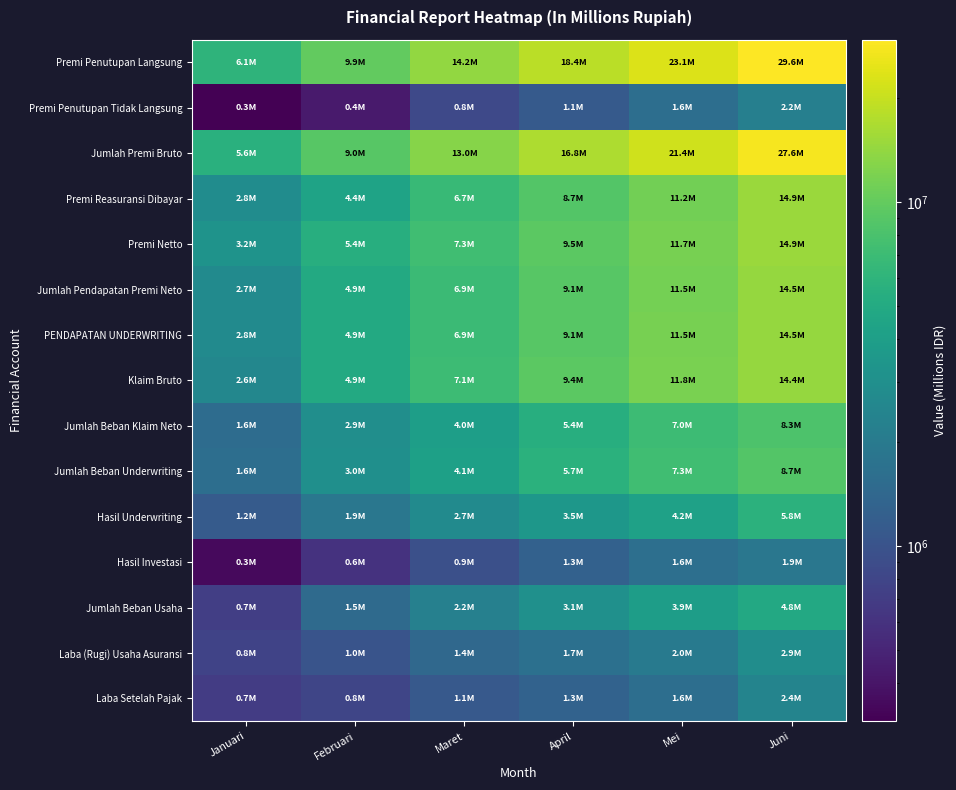

How many series are shown in this chart?

15